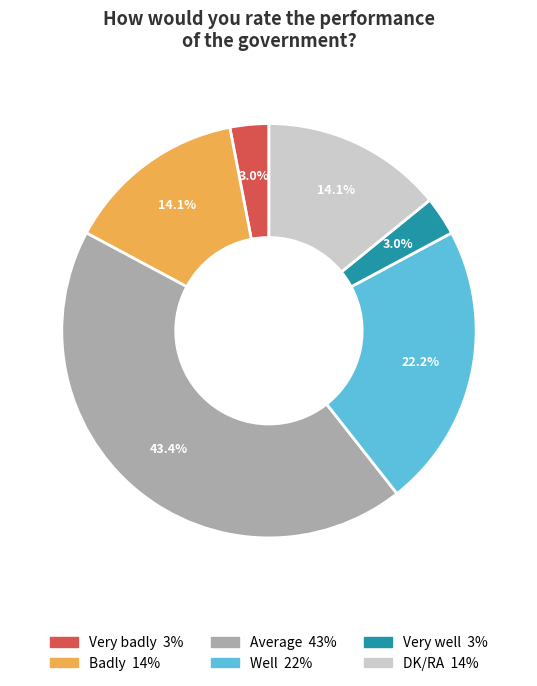

Is Average the majority of the pie?

No